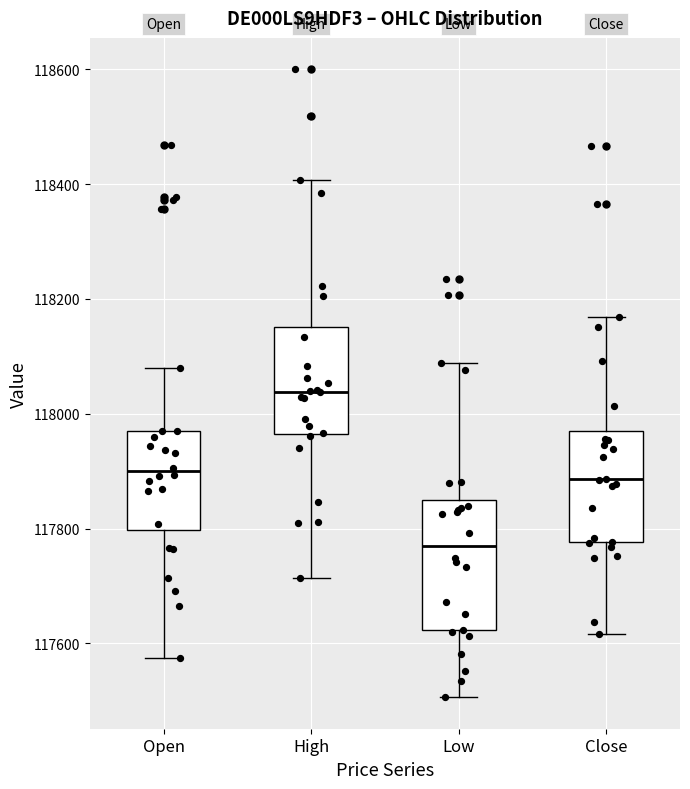

Which box's median line is the highest?

High